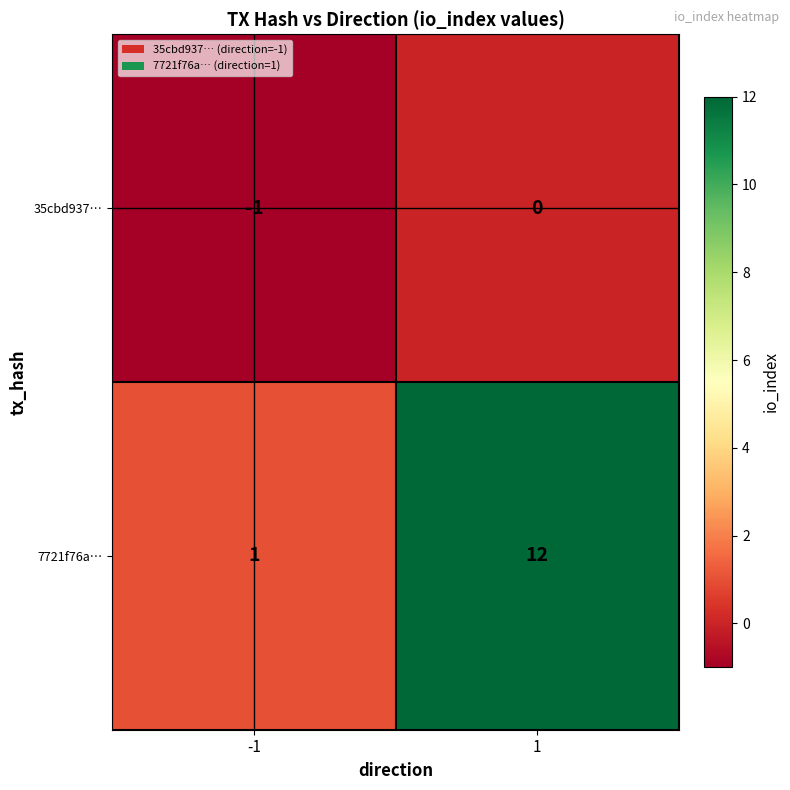

True or false: 35cbd937… has a value of 0 at 1.

True